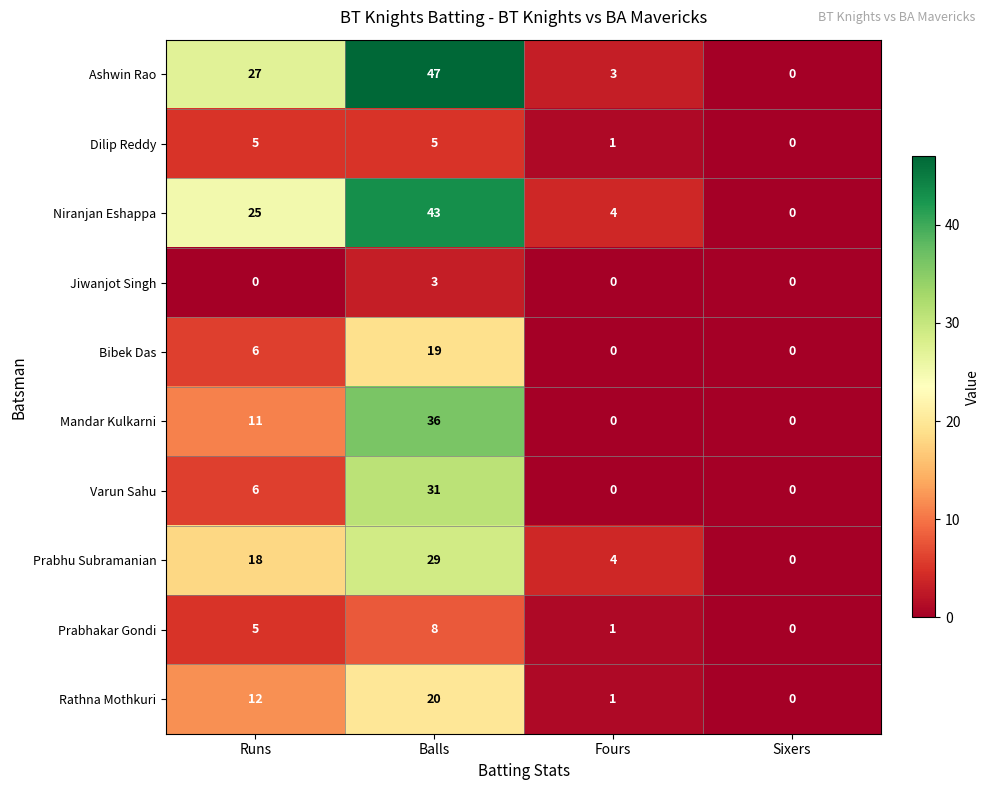

How many categories are shown in the chart?

4